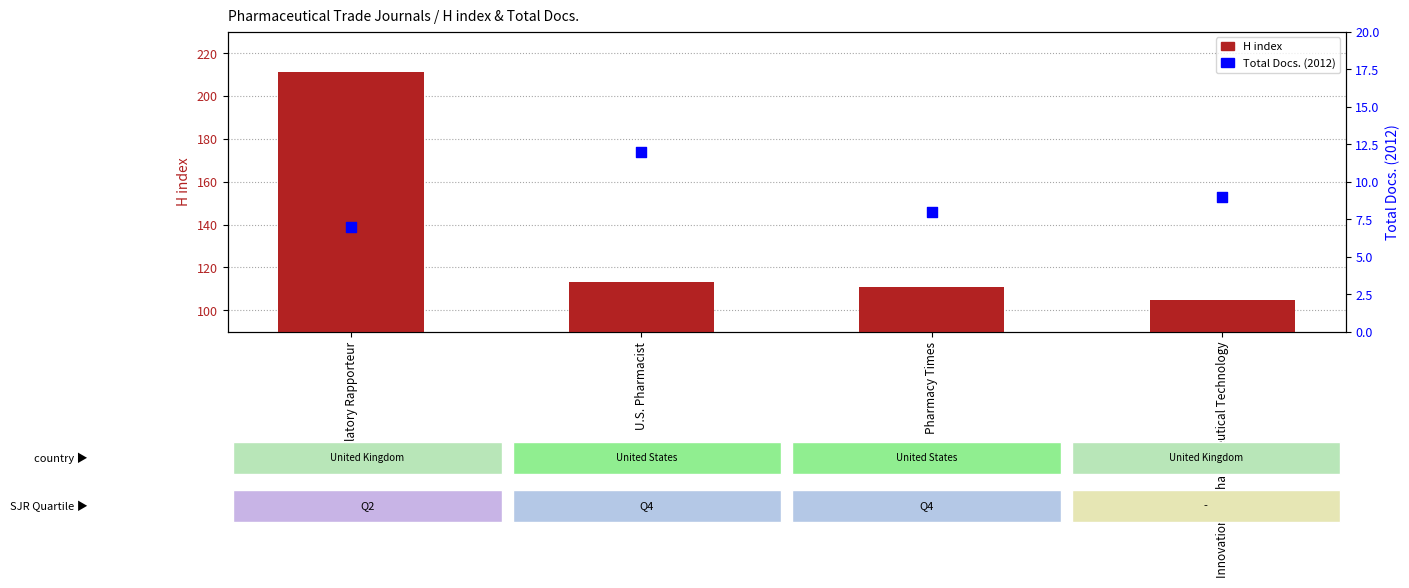

Which series contains the lowest Y value?

Total Docs. (2012)